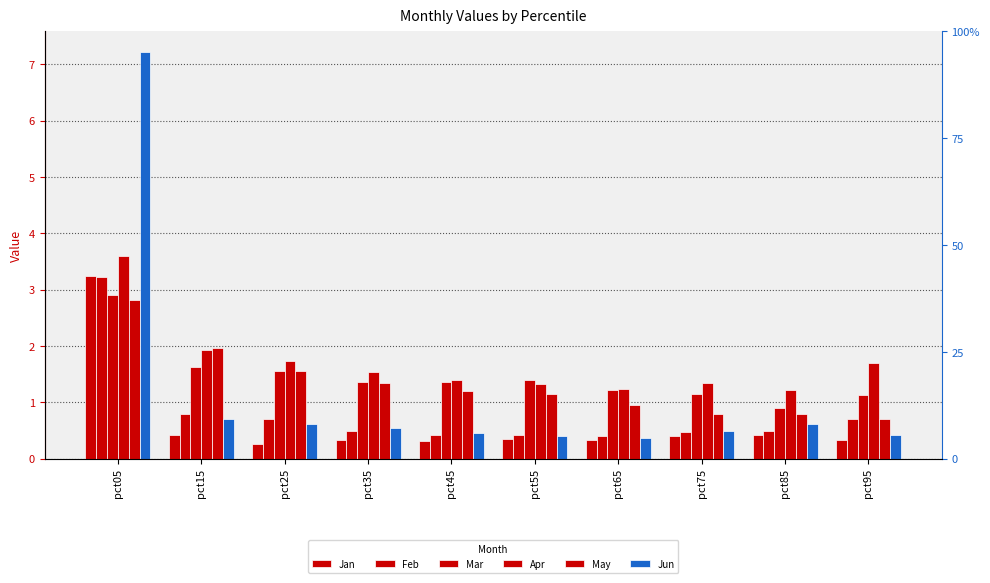

Read the Jan value at pct75.

0.4